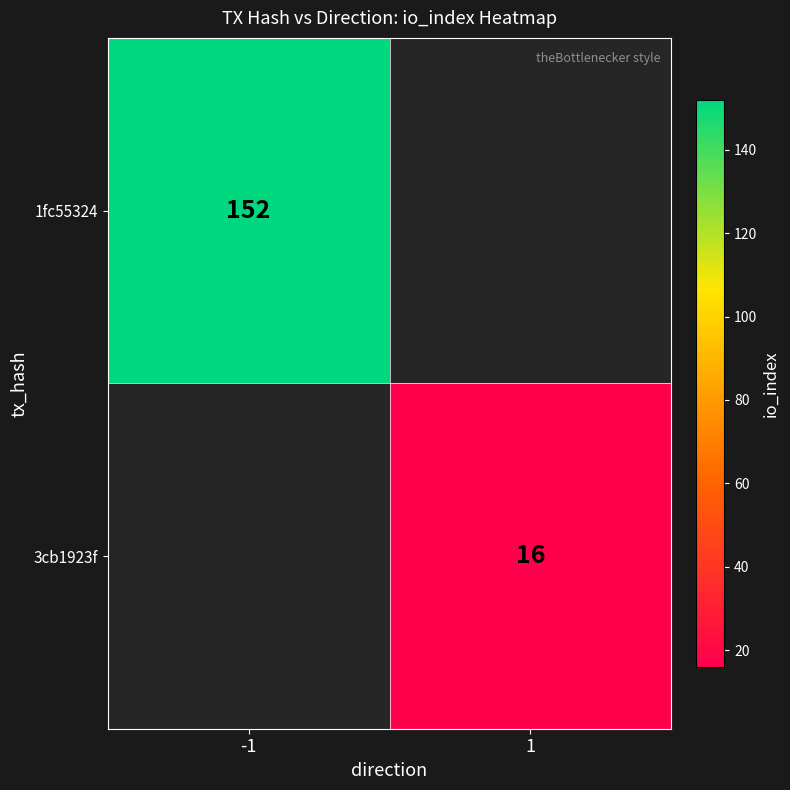

True or false: 3cb1923f has a value of 8 at 1.

False